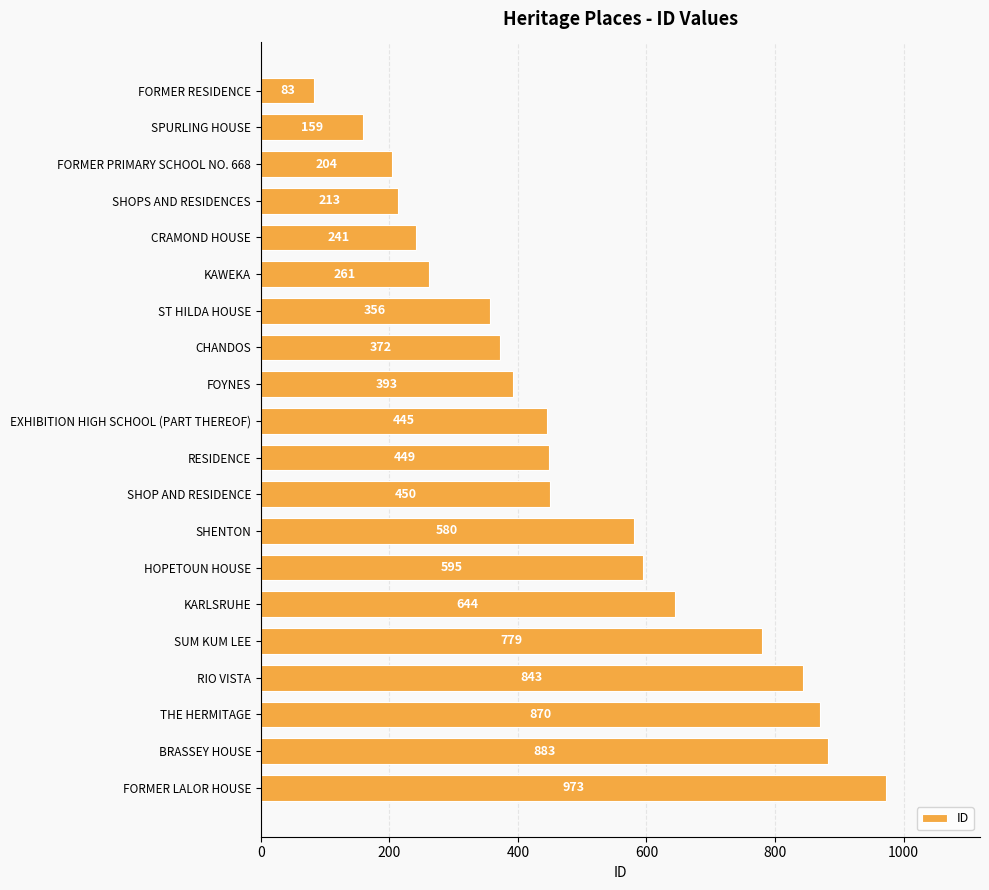

What is the value of the 16th bar from the top?

779